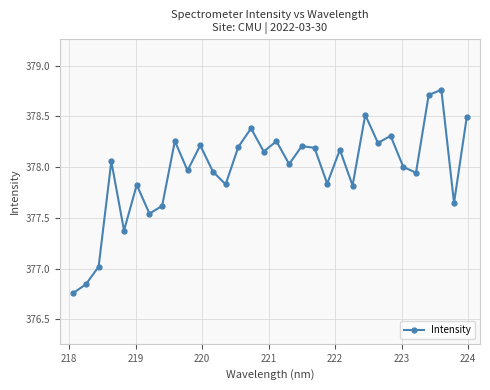

How many points are higher than both their immediate neighbors (excluding endpoints)?

11